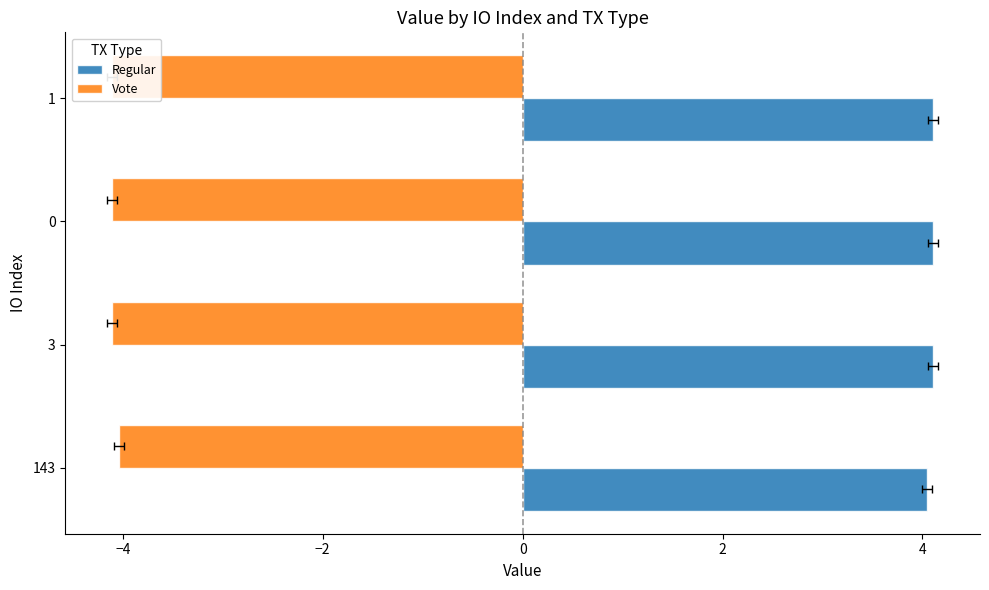

Reading right to left, list all the values displayed in this chart.

Regular: 4.1	4.1	4.1	4.0
Vote: -4.1	-4.1	-4.1	-4.0